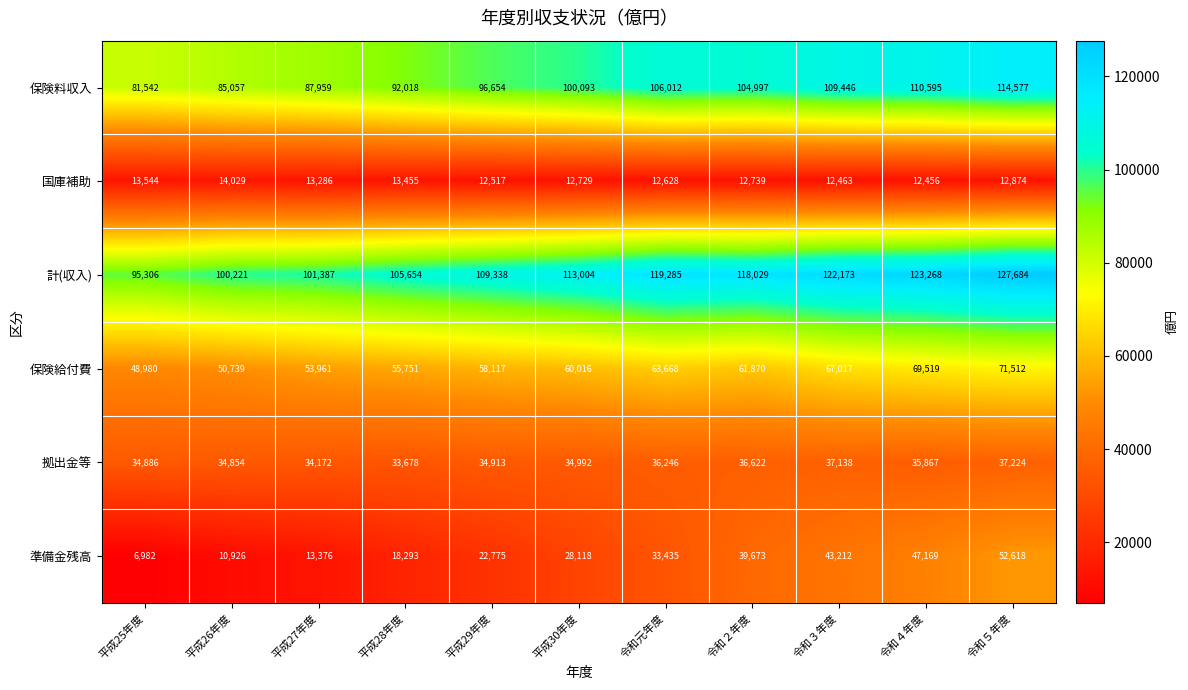

Between 令和３年度 and 令和４年度, which series saw the biggest shift?

準備金残高